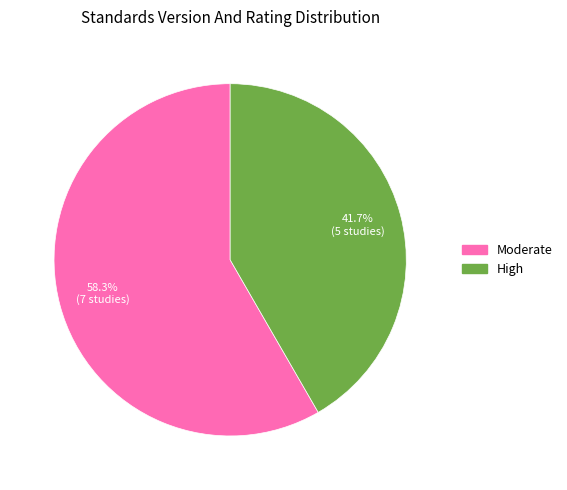

Is there a majority slice in this chart?

Yes